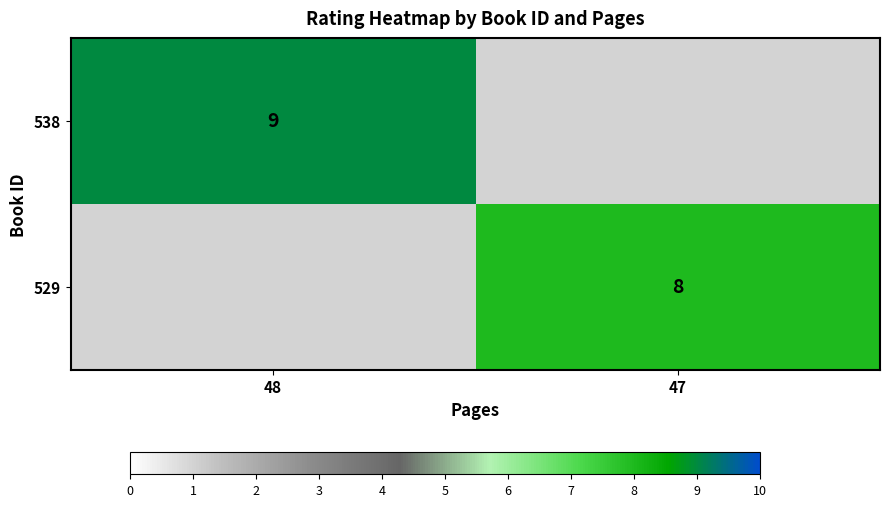

True or false: 538 has a value of 9 at 48.

True